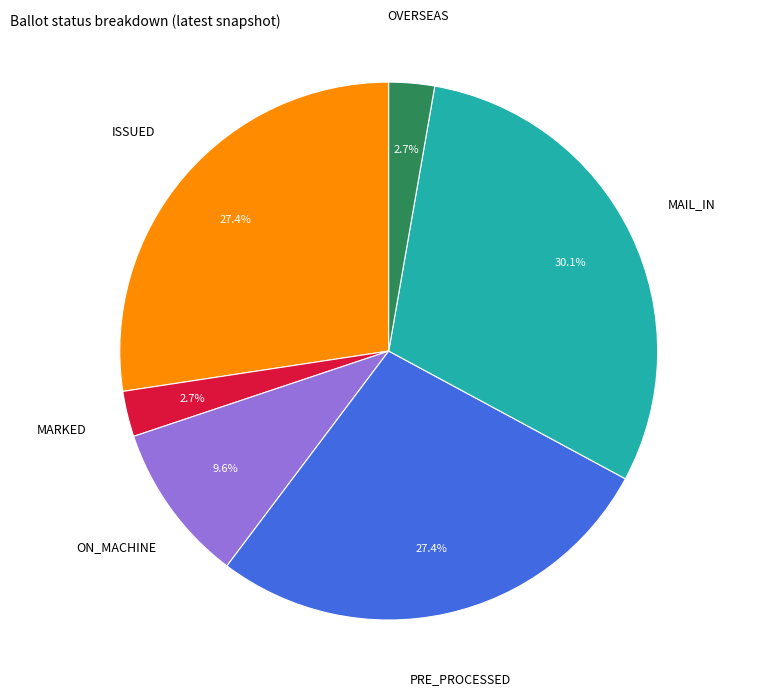

To the nearest percent, what is the combined percentage of OVERSEAS and ISSUED?

30%